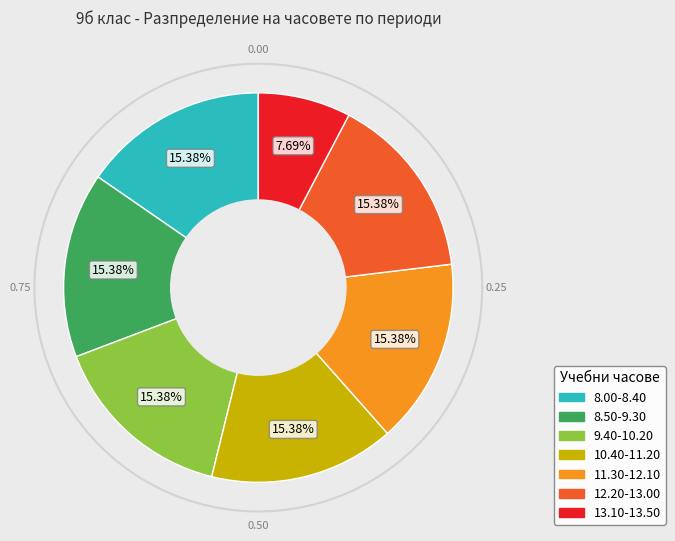

The 8.00-8.40 slice represents 23% of the pie. True or false?

False